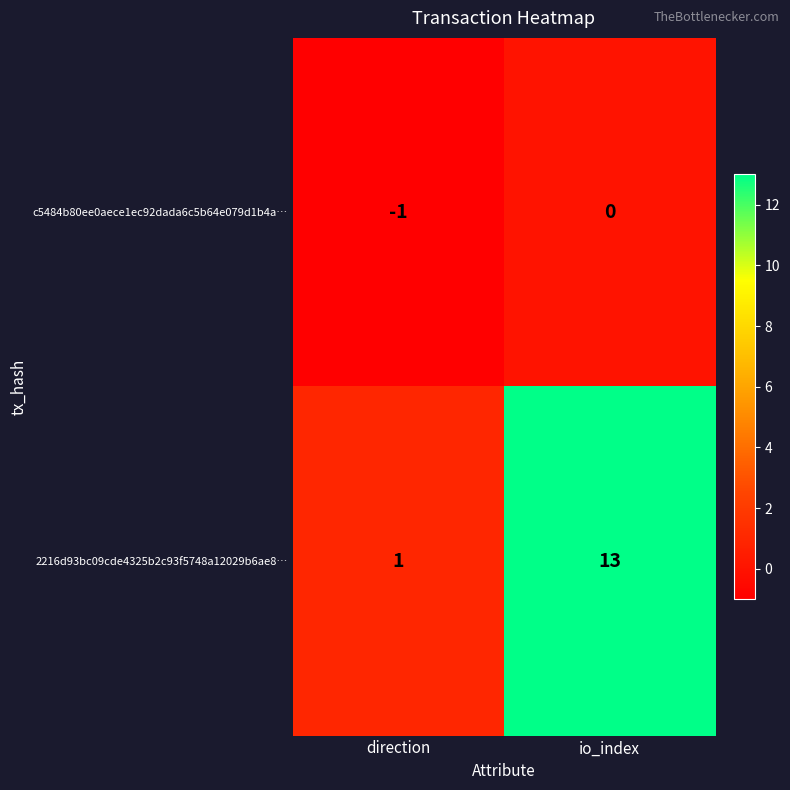

What is the difference between the highest and lowest values at direction?

2